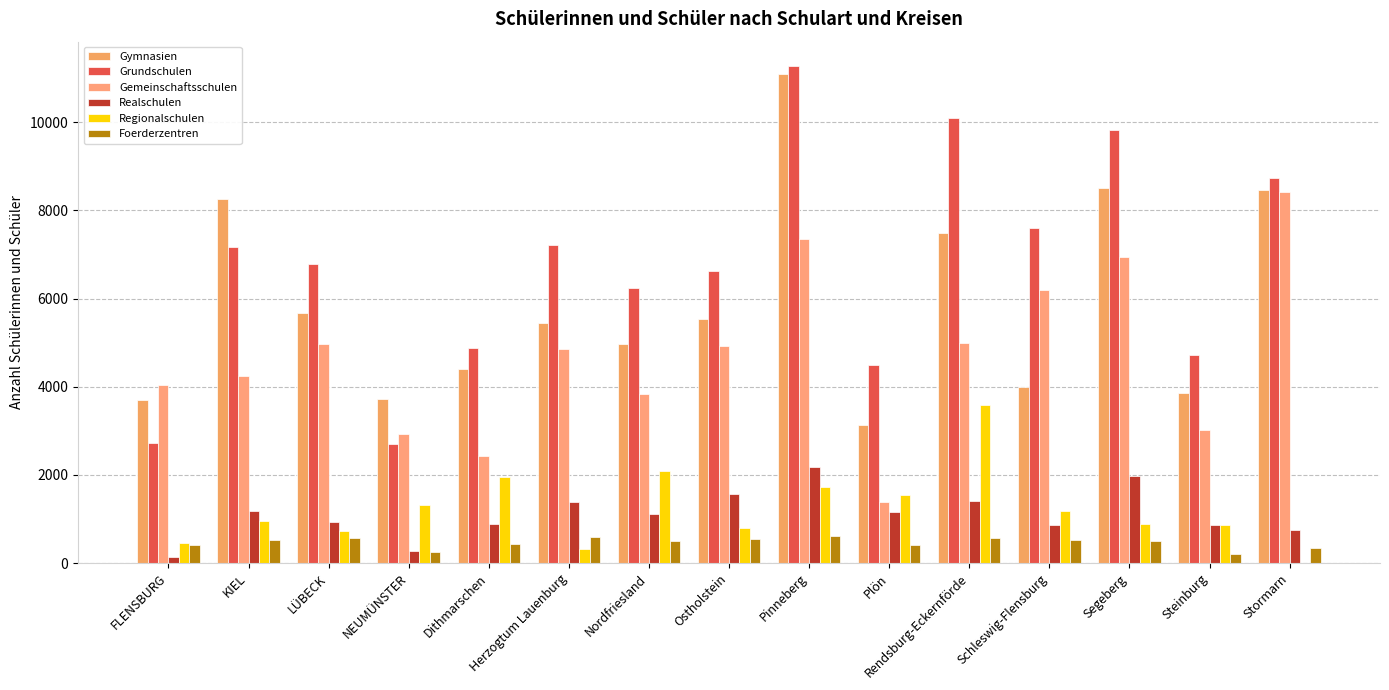

What is the difference between the Gemeinschaftsschulen values at FLENSBURG and Steinburg?

1004